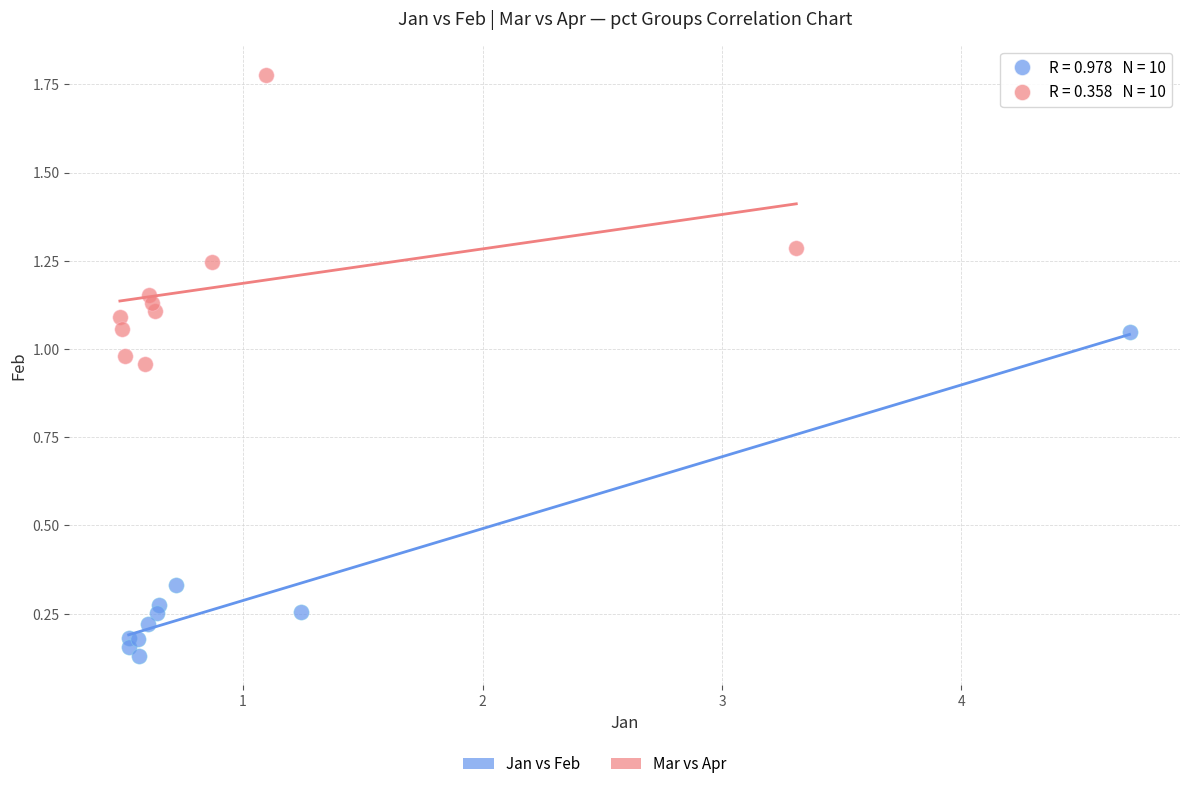

Which series reaches the minimum Y coordinate?

Jan vs Feb